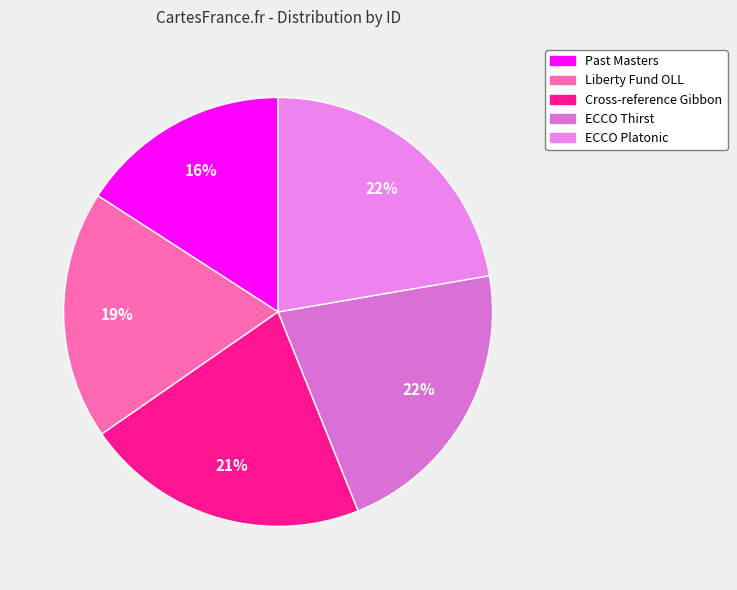

How many slices are in this pie chart?

5